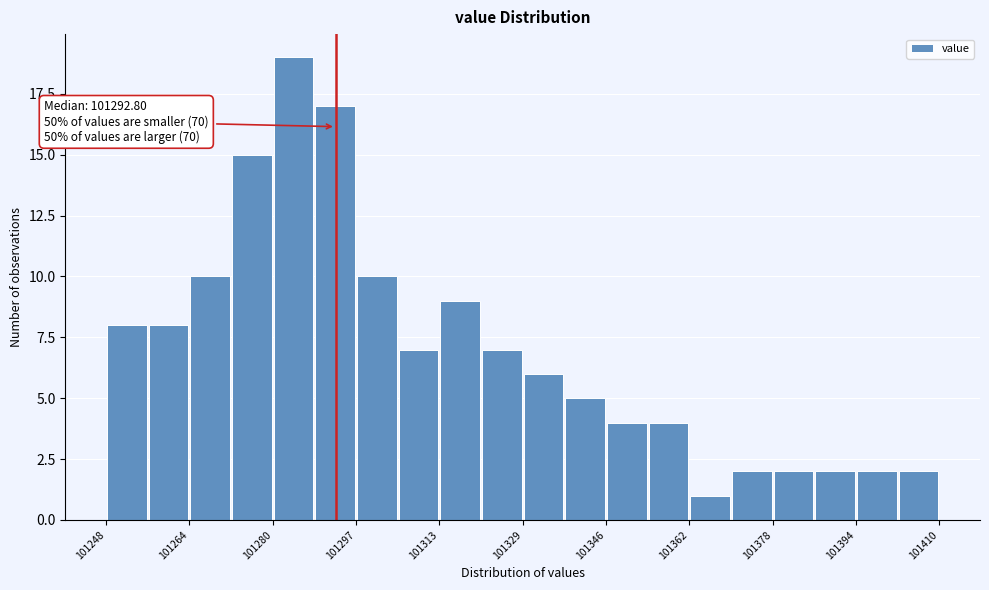

Over which range of the x-axis is the bar tallest?

101280 to 101288